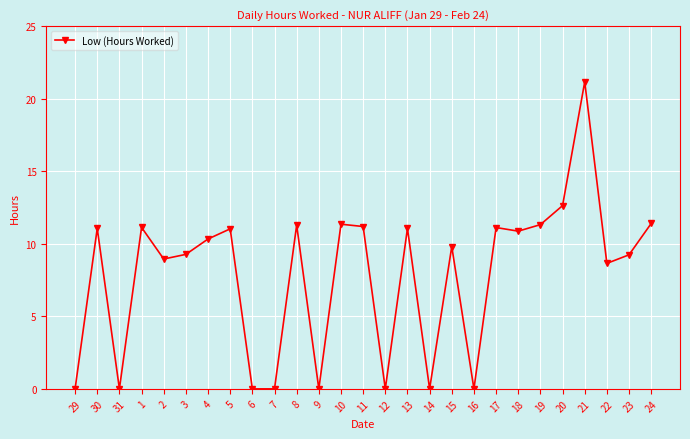

How many lines are shown in the chart?

1